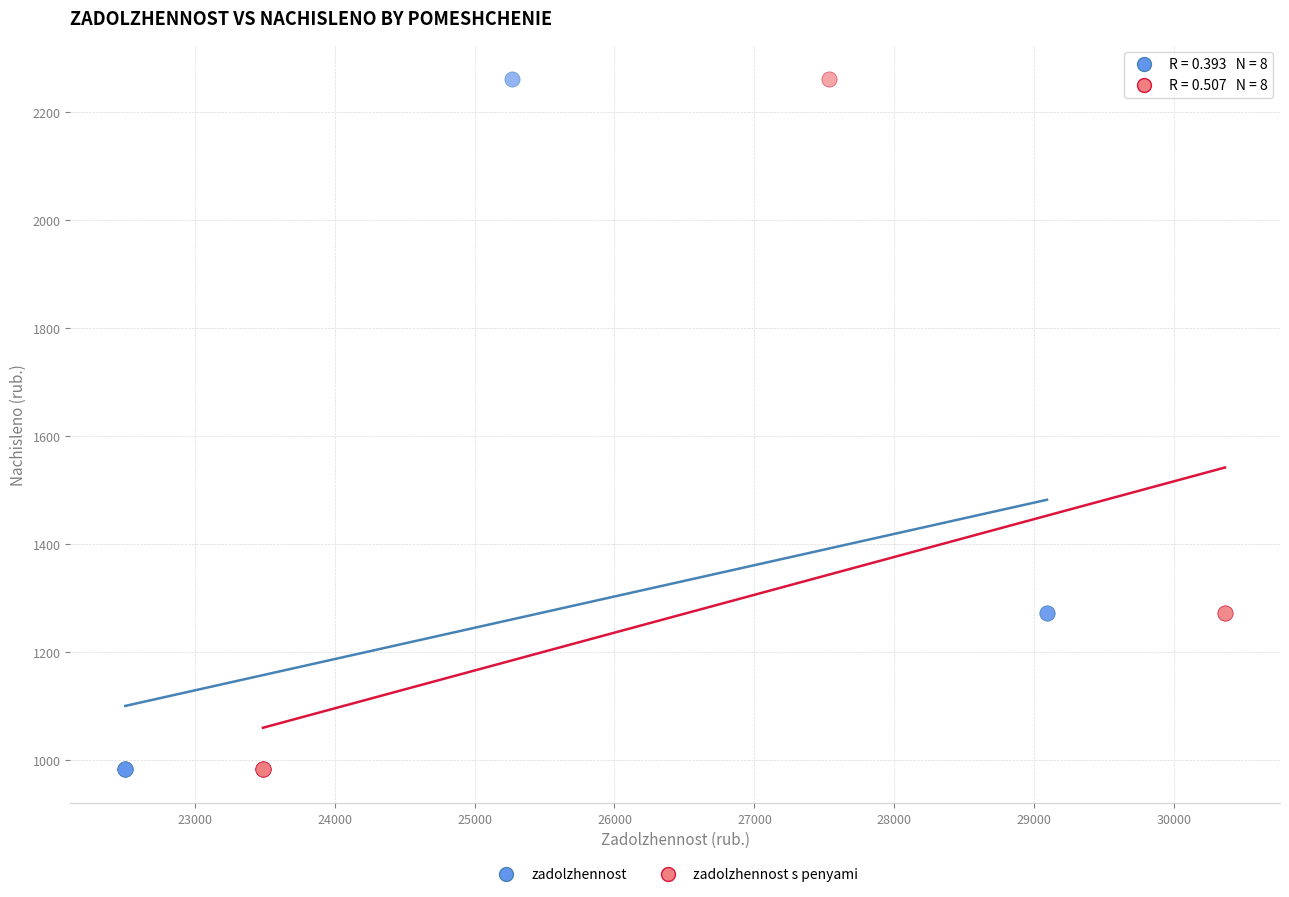

What are all the series names shown in the legend?

zadolzhennost, zadolzhennost s penyami